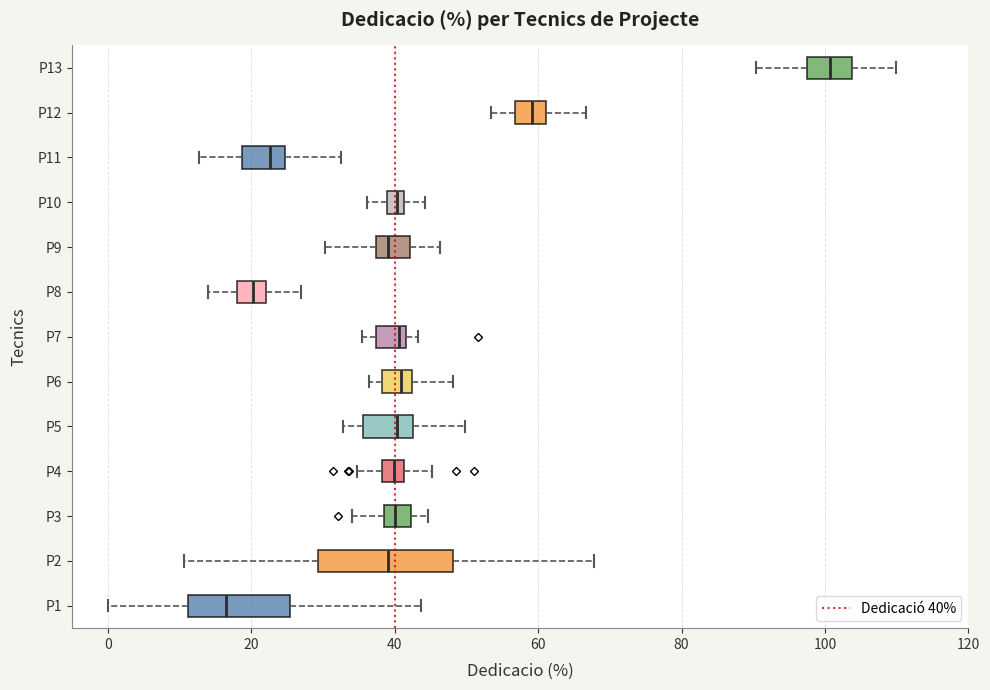

Which box has the furthest to the left median line?

P1